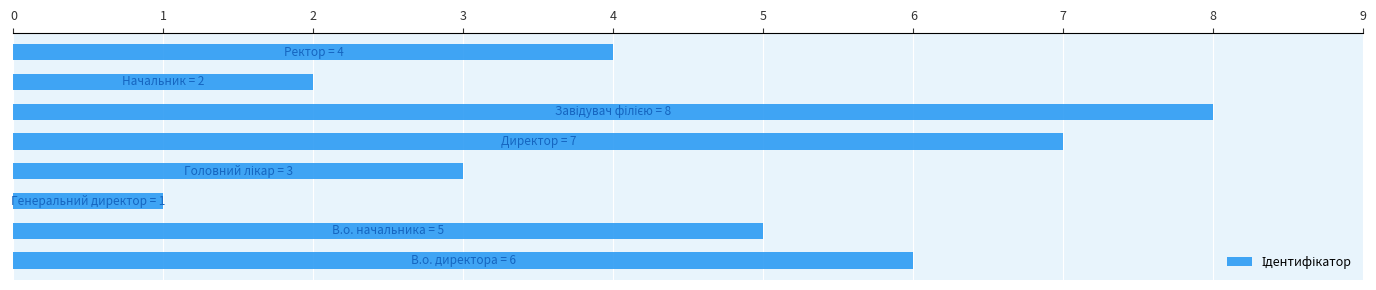

What is the maximum value shown in the chart?

8